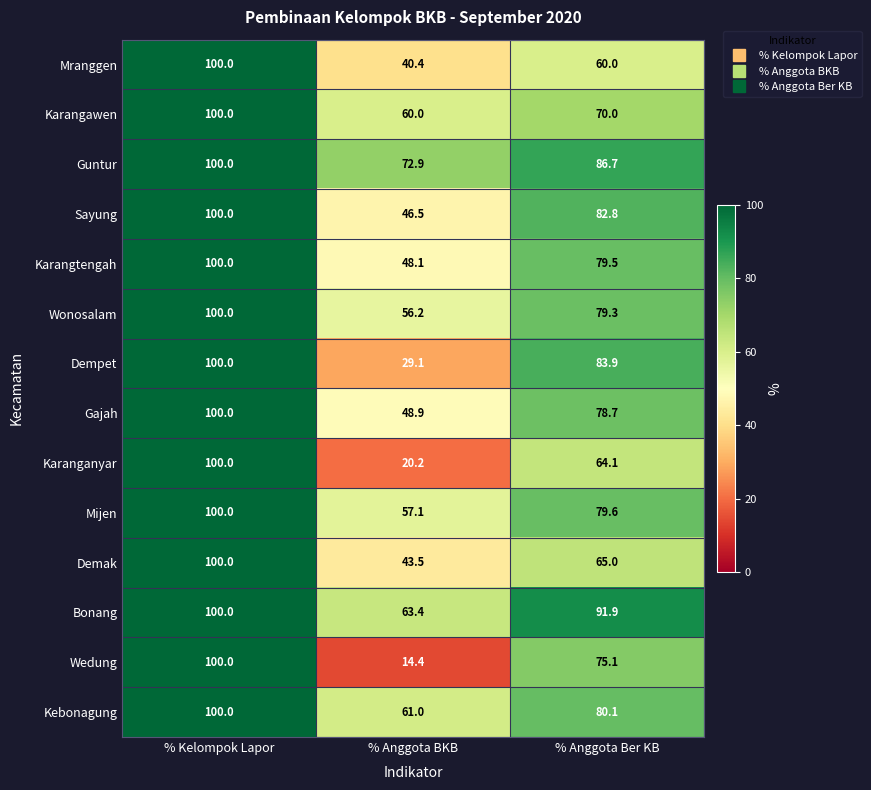

Which series has the largest total across all categories?

Guntur